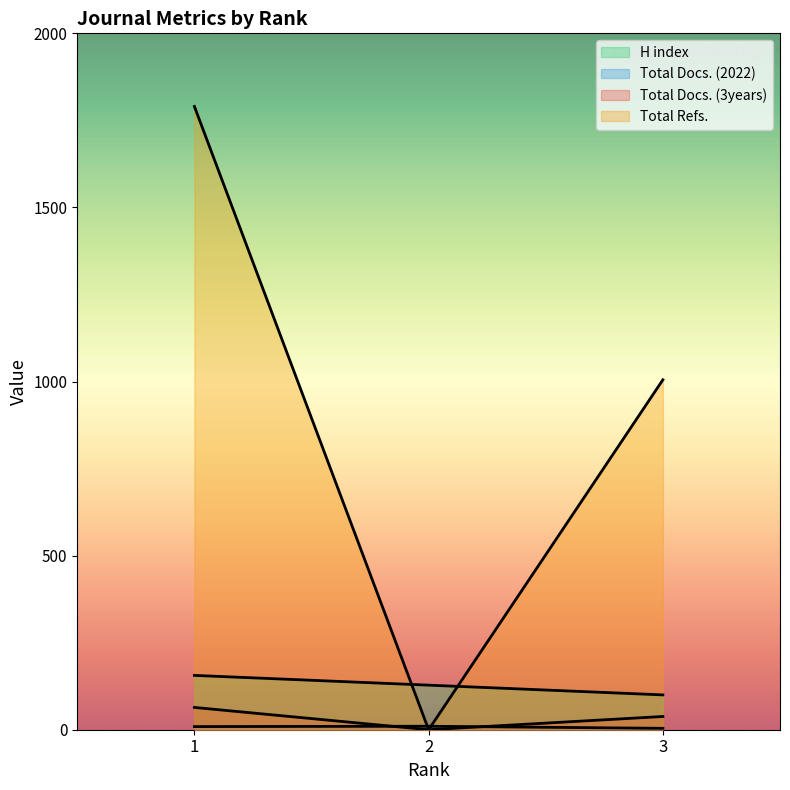

Between 3 and 2, which is larger?

2